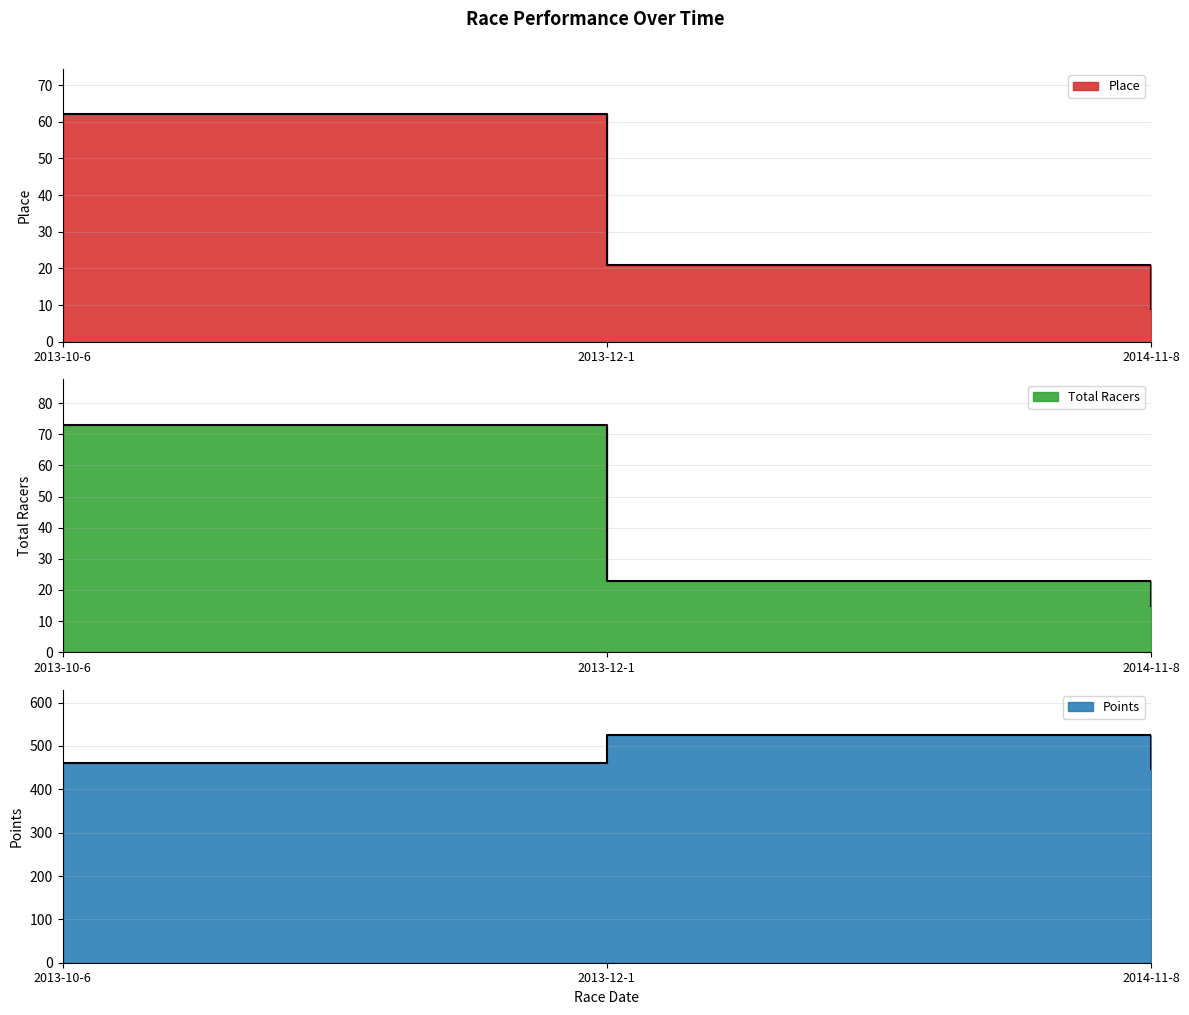

What is the difference between the maximum and minimum values in the Place series?

53.0